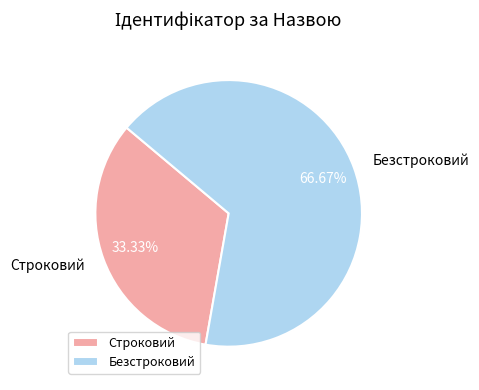

Combined, do Строковий and Безстроковий account for over 50%?

Yes